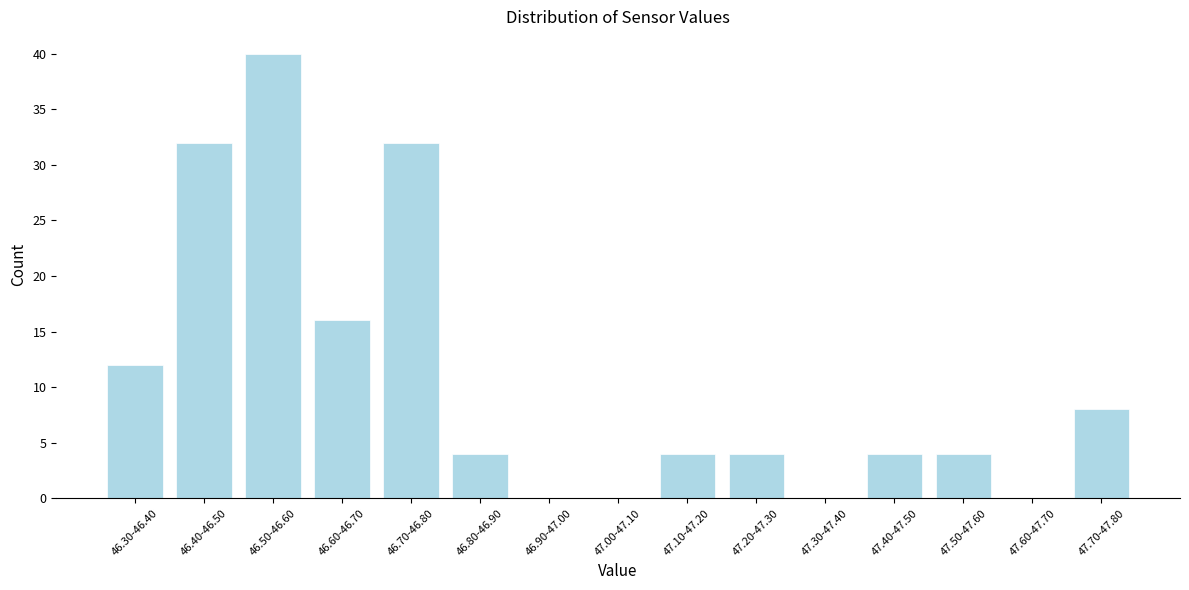

Reading left to right, what are all the values shown in this chart?

46.30-46.40=12	46.40-46.50=32	46.50-46.60=40	46.60-46.70=16	46.70-46.80=32	46.80-46.90=4	46.90-47.00=0	47.00-47.10=0	47.10-47.20=4	47.20-47.30=4	47.30-47.40=0	47.40-47.50=4	47.50-47.60=4	47.60-47.70=0	47.70-47.80=8